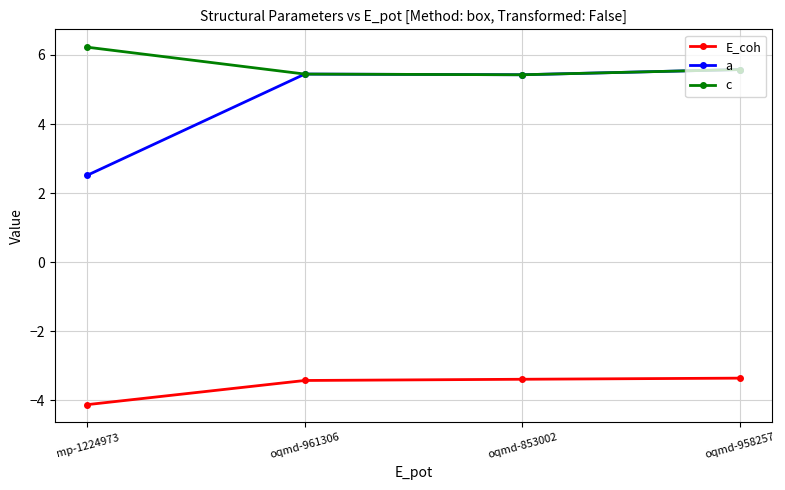

Which category has the lowest value in the E_coh series?

mp-1224973